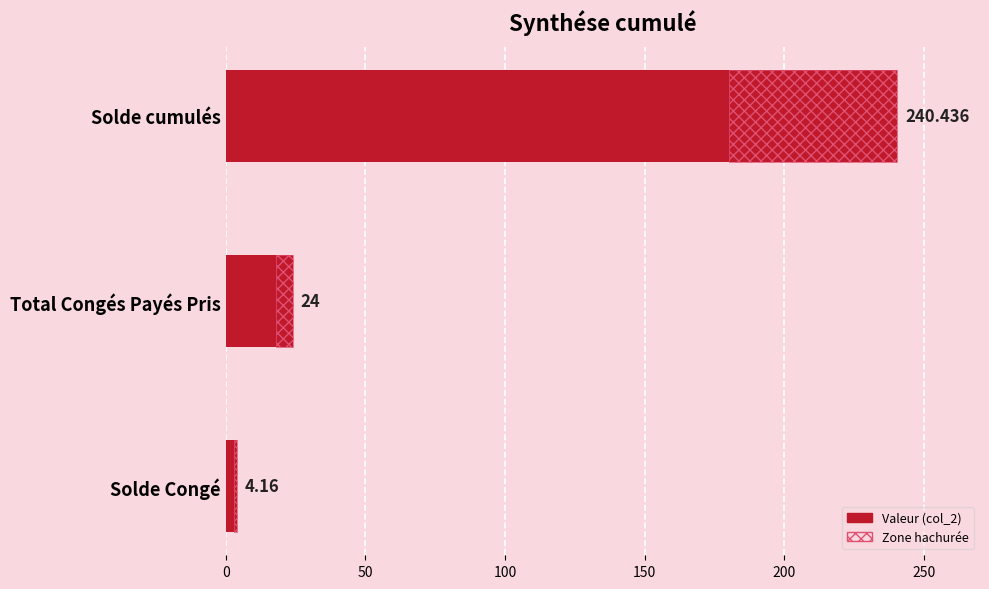

How many bars are there in total?

3